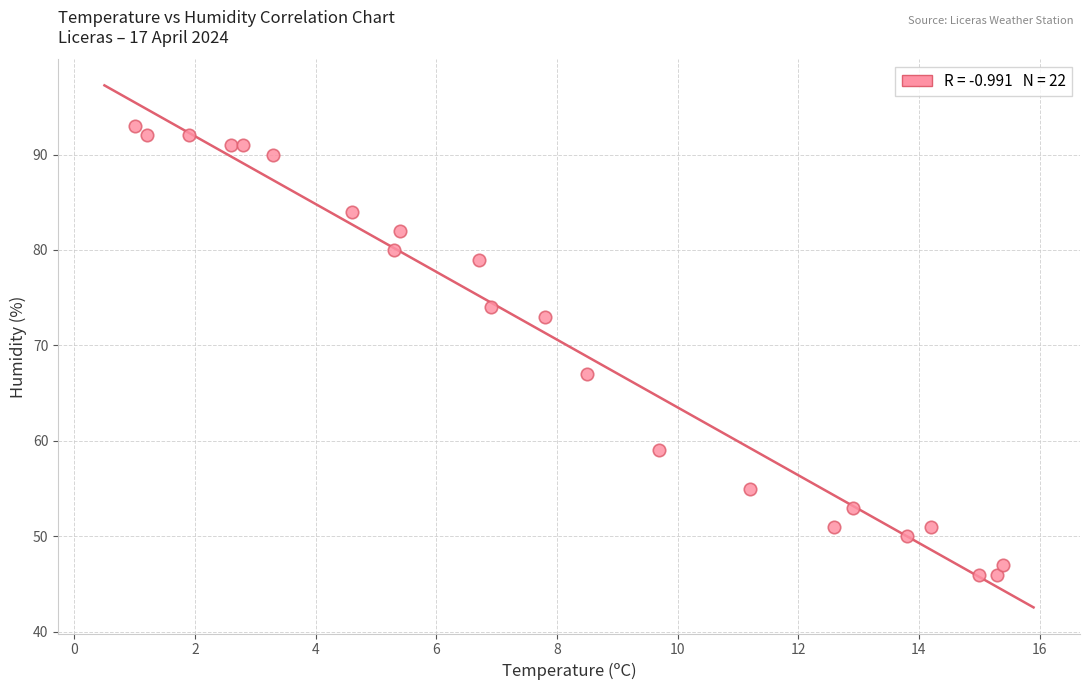

What Y value in the scatter plot is closest to 69?

67